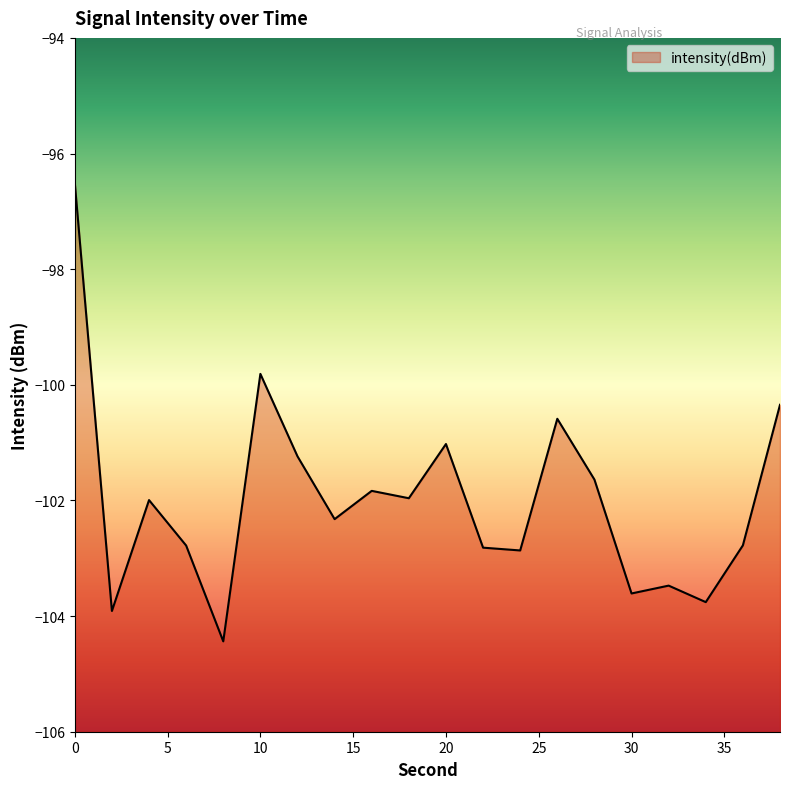

What is the approximate value at 2?

-103.9